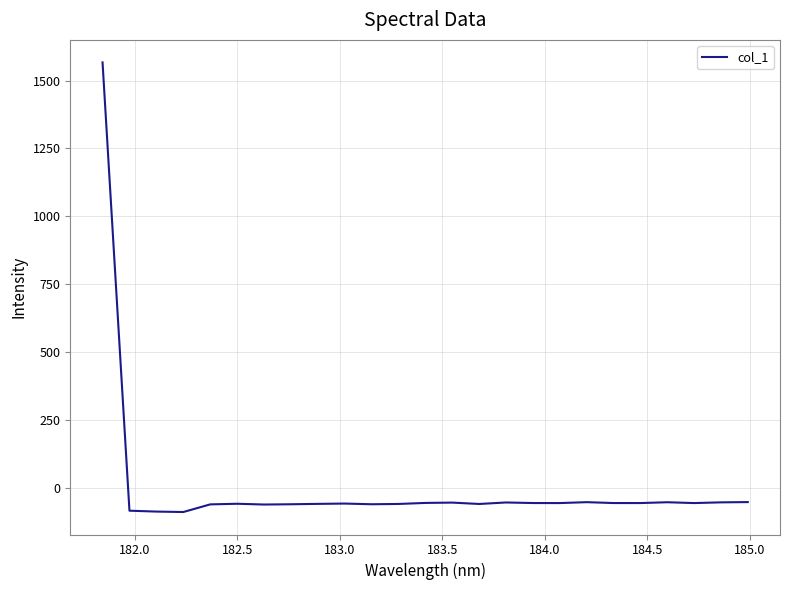

What is the difference between the maximum and minimum values?

1657.0